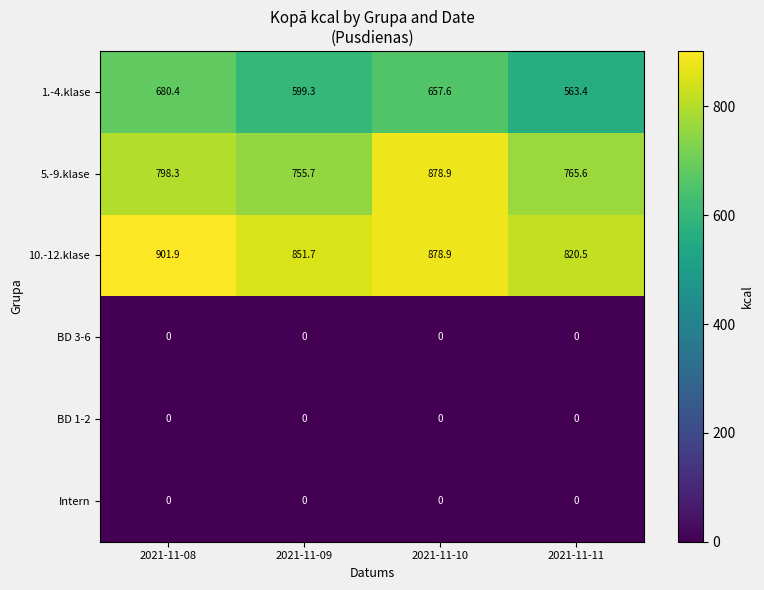

Reading left to right, extract all data points from this chart.

1.-4.klase: 680.4	599.3	657.6	563.4
5.-9.klase: 798.3	755.7	878.9	765.6
10.-12.klase: 901.9	851.7	878.9	820.5
BD 3-6: 0.0	0.0	0.0	0.0
BD 1-2: 0.0	0.0	0.0	0.0
Intern: 0.0	0.0	0.0	0.0